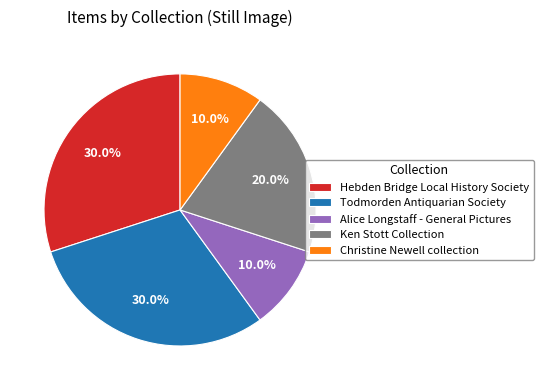

What percentage is NOT represented by Todmorden Antiquarian Society?

70.0%